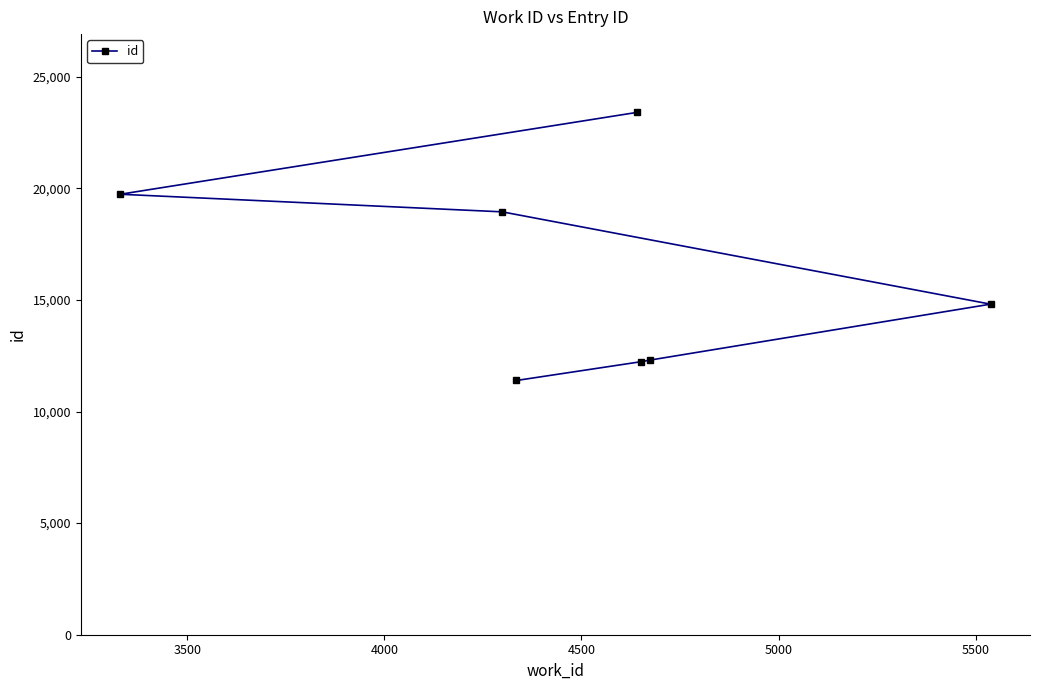

What is the value of the 5th point from the left?

12234